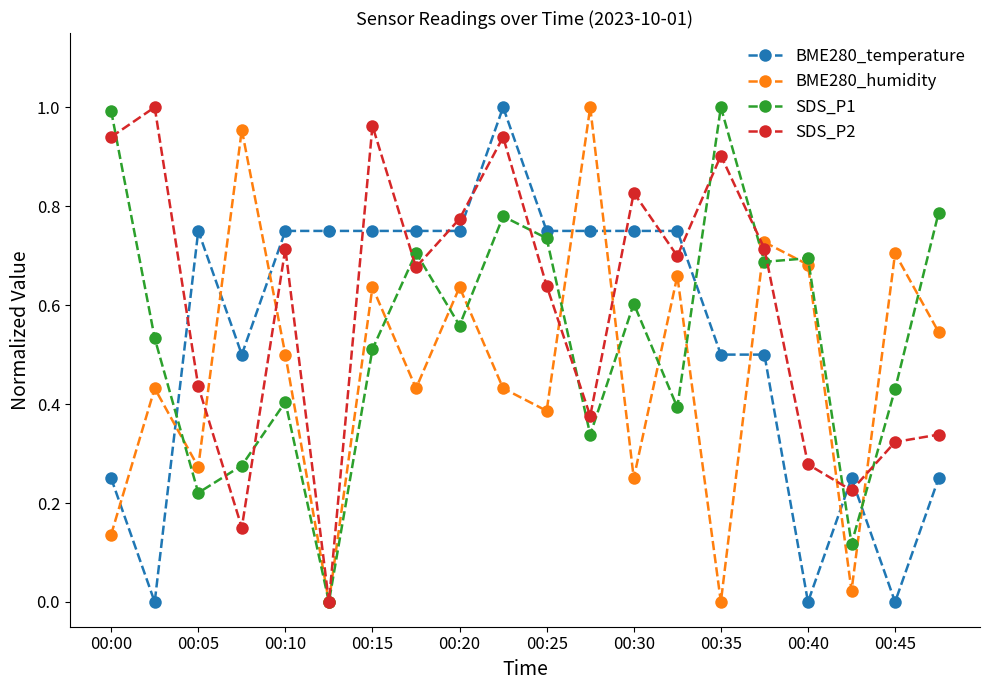

In BME280_humidity, how many points are higher than both neighbors (excluding endpoints)?

8